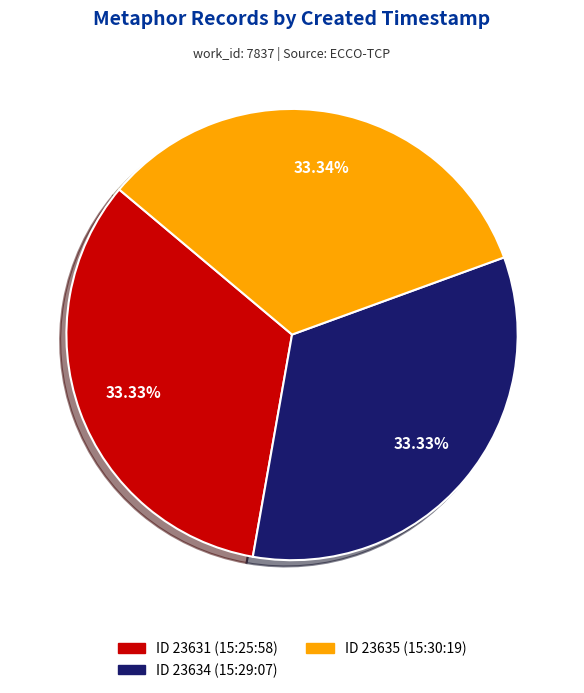

Approximately how many times larger is the value at ID 23631 (15:25:58) compared to ID 23634 (15:29:07)?

1.0